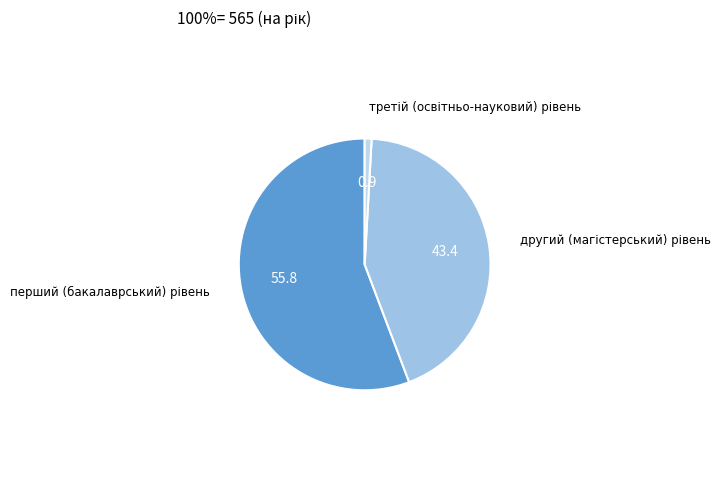

How many segments does this pie chart have?

3